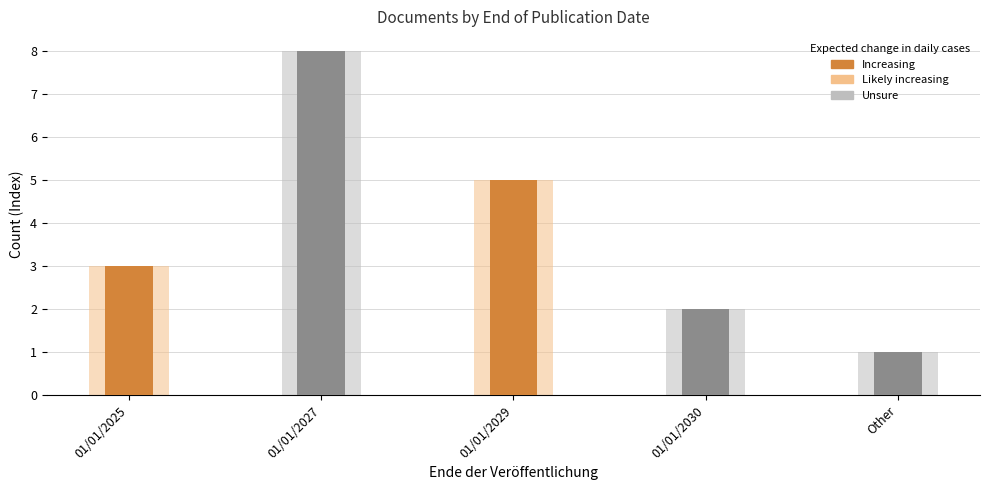

List the labels in order of value, smallest first.

Other, 01/01/2030, 01/01/2025, 01/01/2029, 01/01/2027